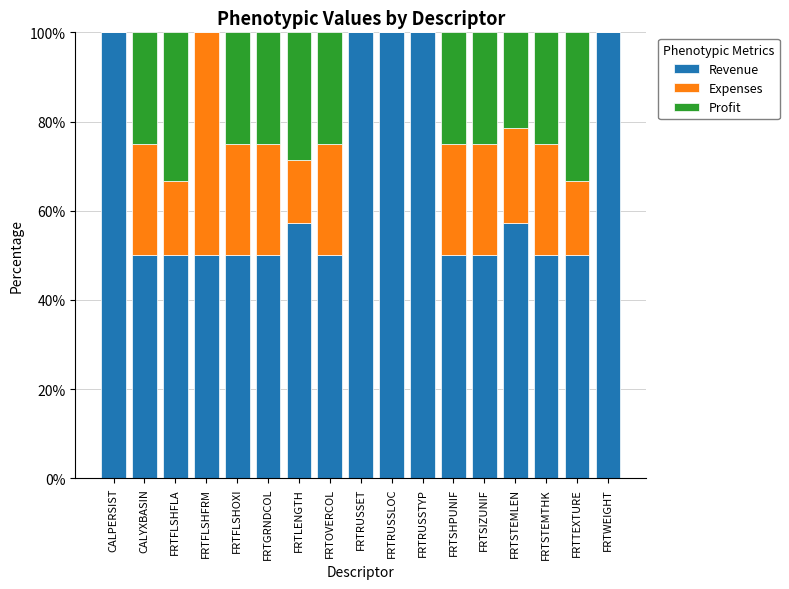

Are the bars grouped side by side (vs. stacked)?

No